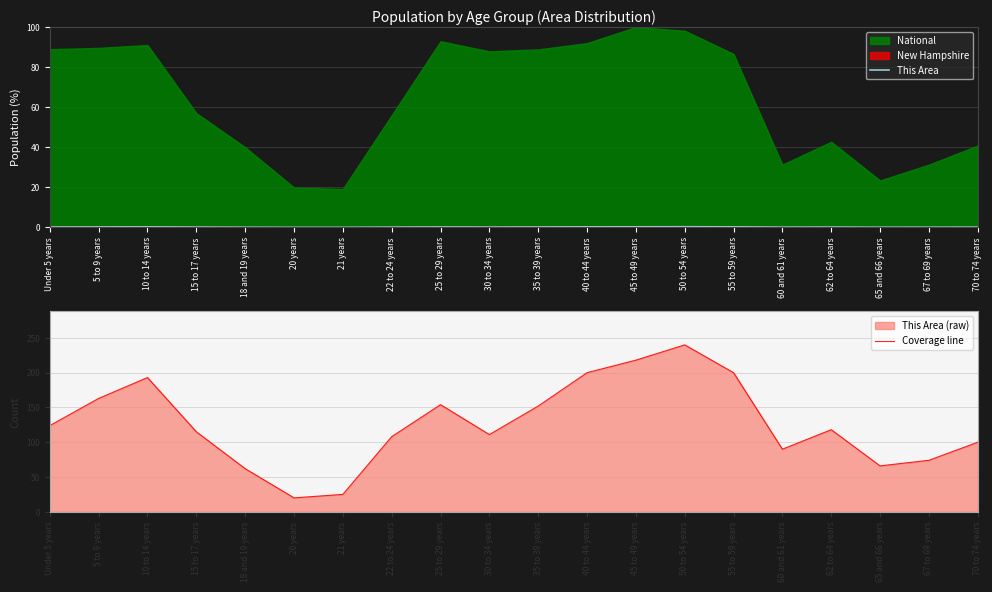

Reading left to right, transcribe all the data shown in this chart.

This Area: Under 5 years=0.2	5 to 9 years=0.2	10 to 14 years=0.3	15 to 17 years=0.2	18 and 19 years=0.1	20 years=0.0	21 years=0.0	22 to 24 years=0.1	25 to 29 years=0.2	30 to 34 years=0.1	35 to 39 years=0.2	40 to 44 years=0.3	45 to 49 years=0.3	50 to 54 years=0.3	55 to 59 years=0.3	60 and 61 years=0.1	62 to 64 years=0.2	65 and 66 years=0.1	67 to 69 years=0.1	70 to 74 years=0.1
Coverage line: Under 5 years=124.0	5 to 9 years=163.0	10 to 14 years=193.0	15 to 17 years=115.0	18 and 19 years=62.0	20 years=20.0	21 years=25.0	22 to 24 years=108.0	25 to 29 years=154.0	30 to 34 years=111.0	35 to 39 years=152.0	40 to 44 years=200.0	45 to 49 years=218.0	50 to 54 years=240.0	55 to 59 years=200.0	60 and 61 years=90.0	62 to 64 years=118.0	65 and 66 years=66.0	67 to 69 years=74.0	70 to 74 years=100.0